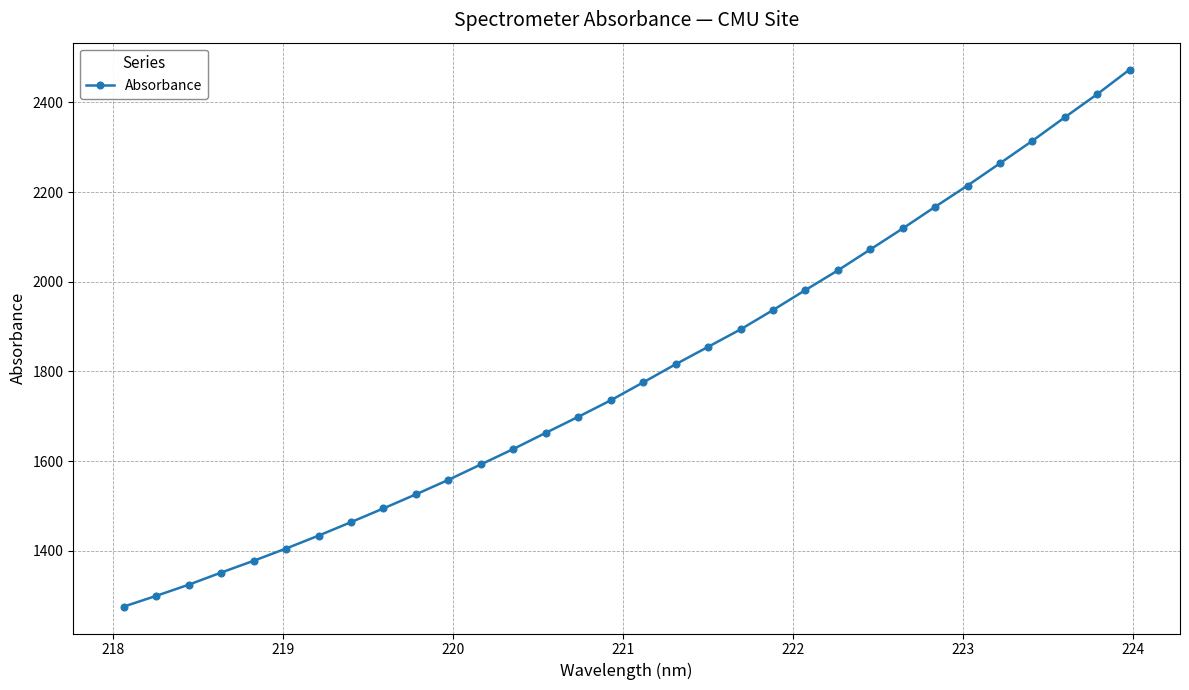

What is the value of the 29th point from the left?

2314.4